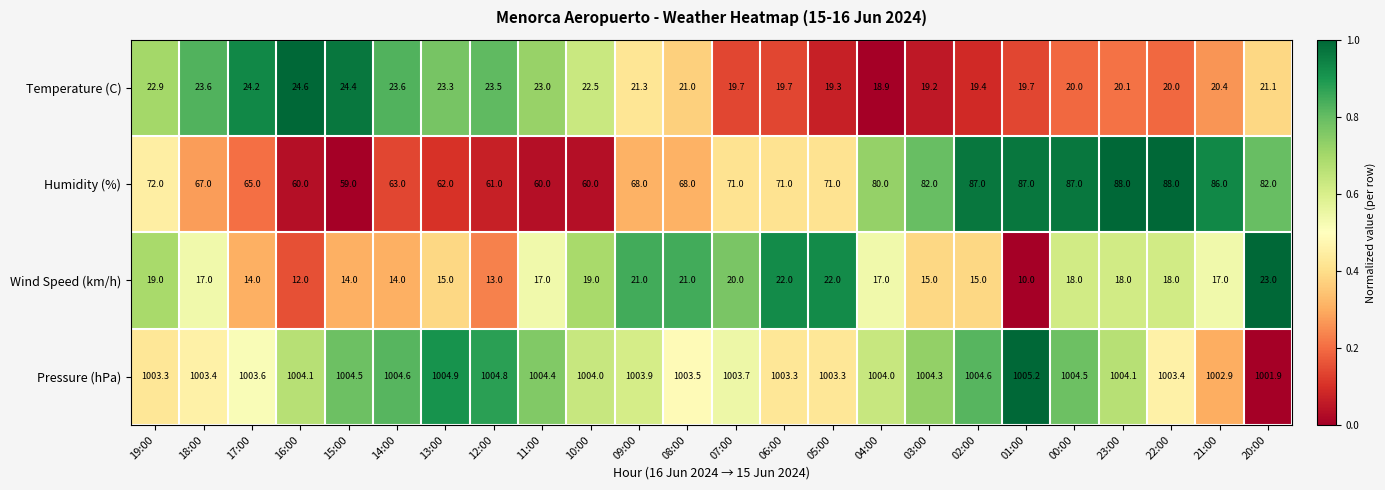

Where is Pressure (hPa) nearest to the value 1003?

21:00